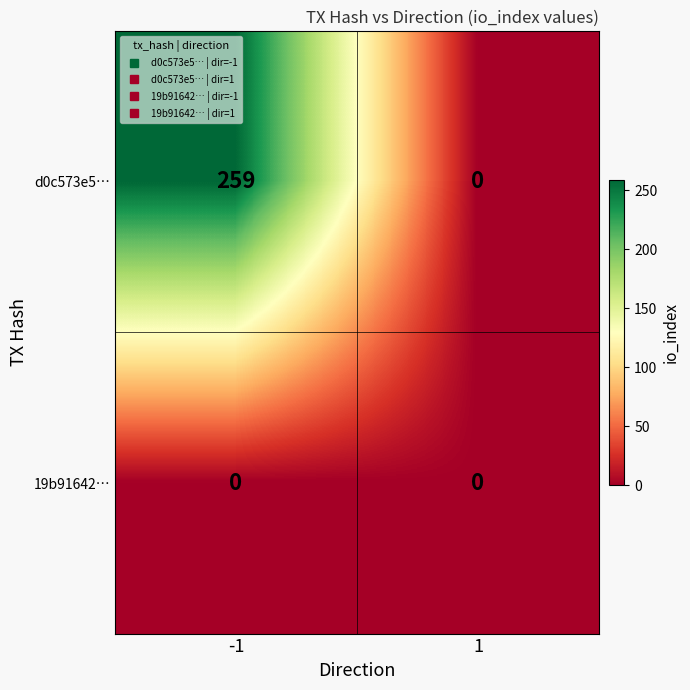

At which category is the sum across all series the highest?

-1